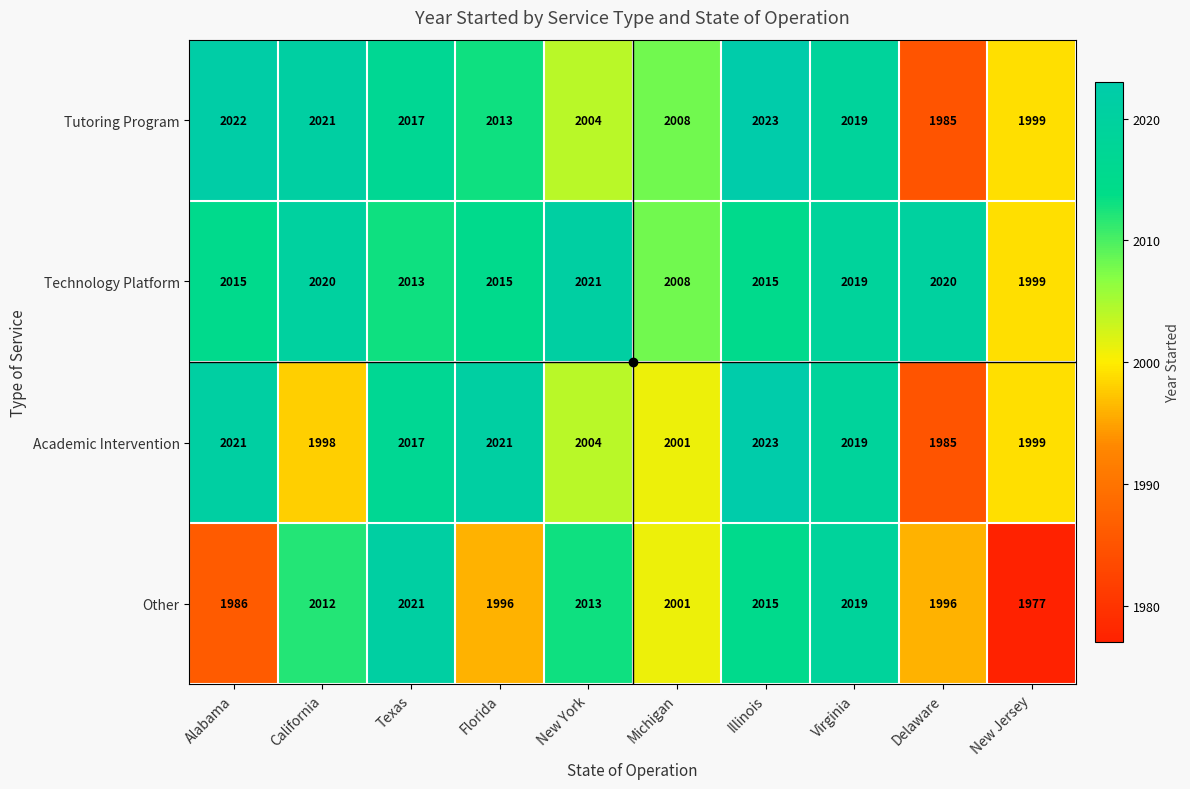

Which series has the largest range (max minus min)?

Other